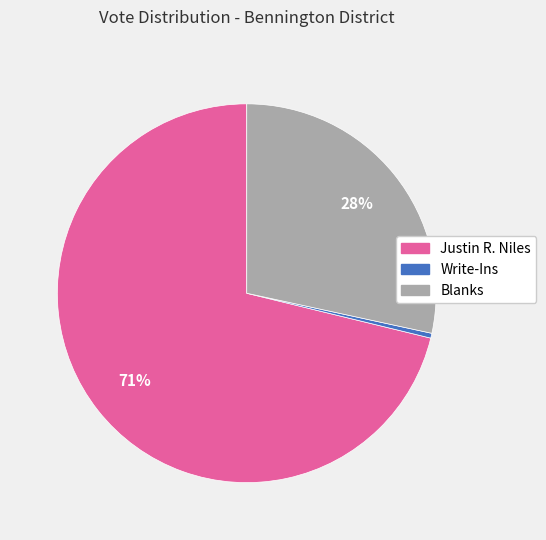

Is the sum of Justin R. Niles and Blanks greater than half?

Yes